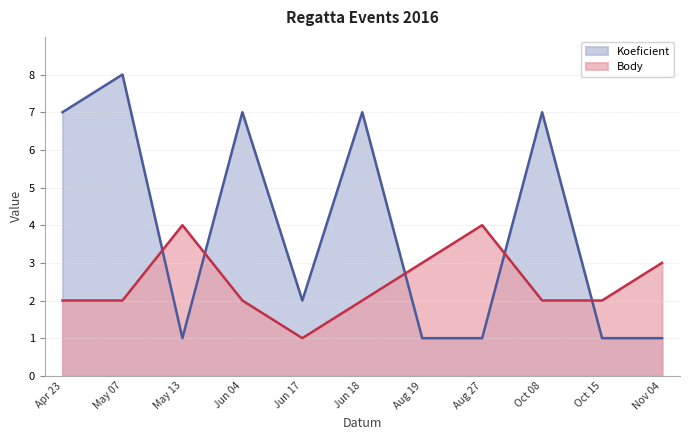

What value does the Body series have at Aug 27?

4